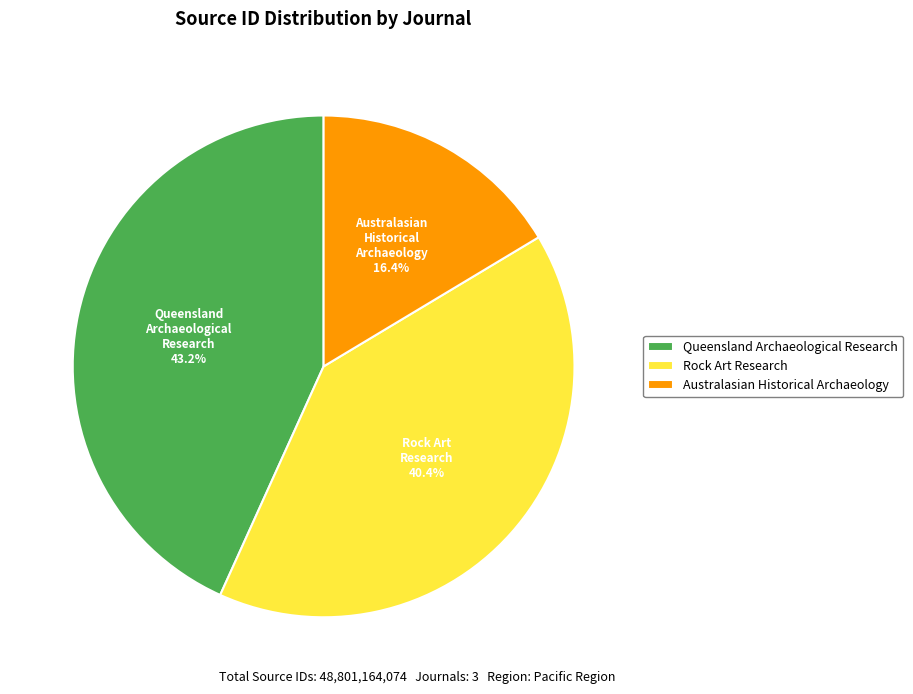

Between Australasian Historical Archaeology and Queensland Archaeological Research, which is larger?

Queensland Archaeological Research